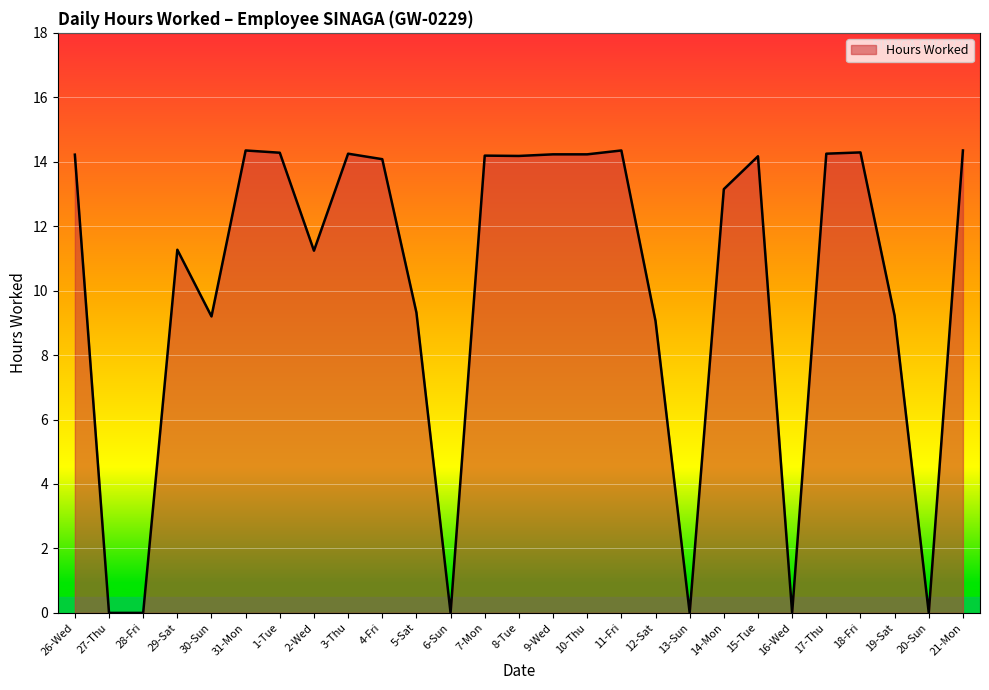

Does the chart have visible grid lines?

Yes